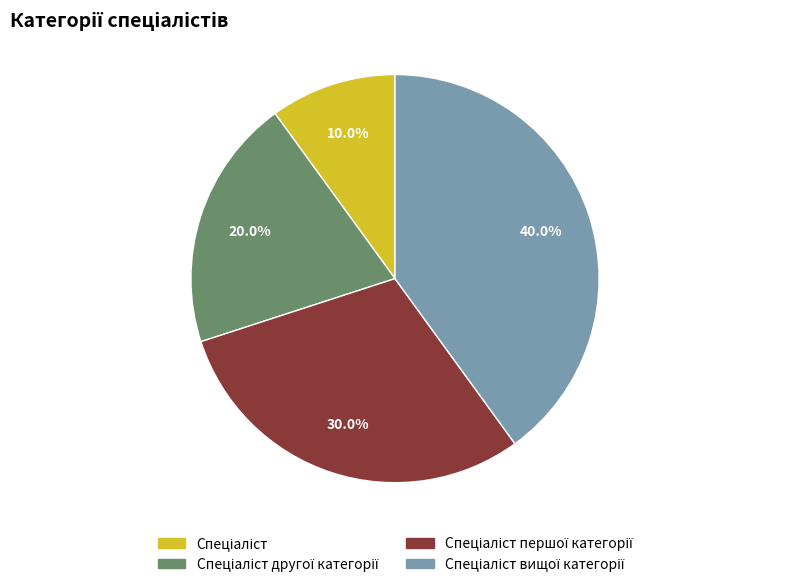

Is there any slice that represents more than half of the pie?

No